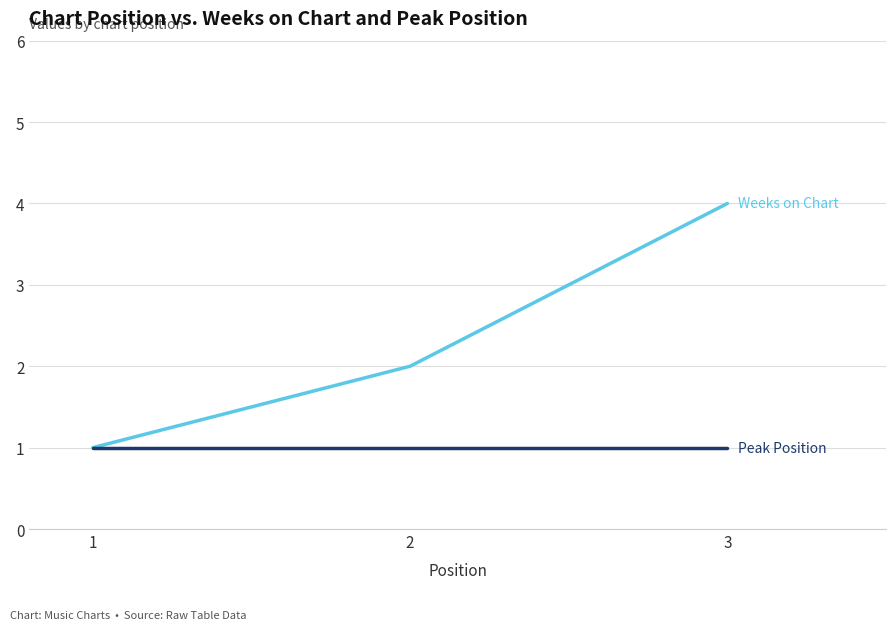

What is the greatest value displayed?

4